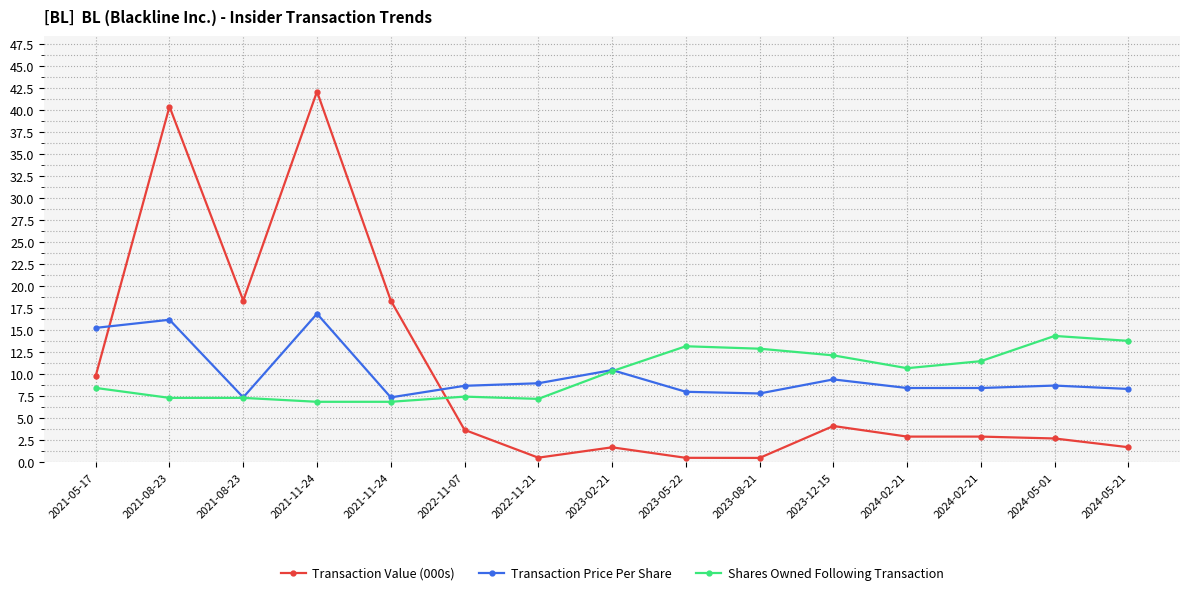

What is the sum of all Transaction Value (000s) values?

150.0